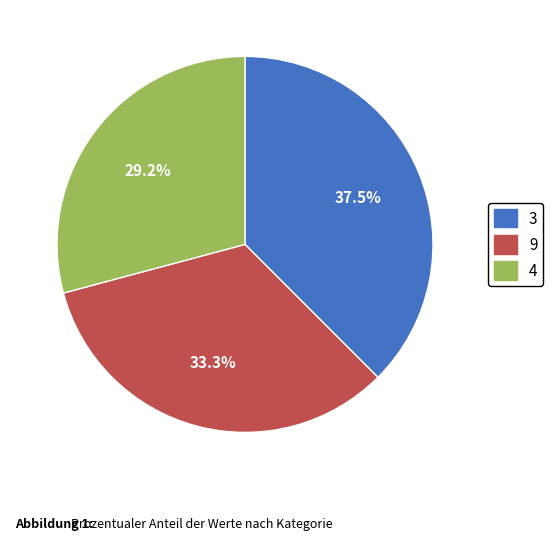

Is there any slice that represents more than half of the pie?

No